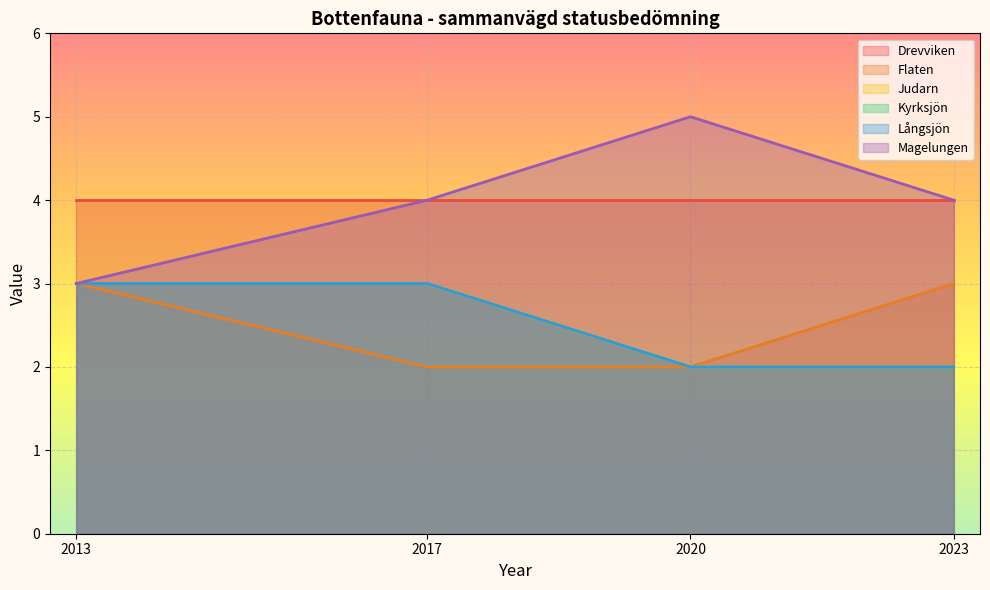

True or false: Magelungen and Kyrksjön cross at least once.

False